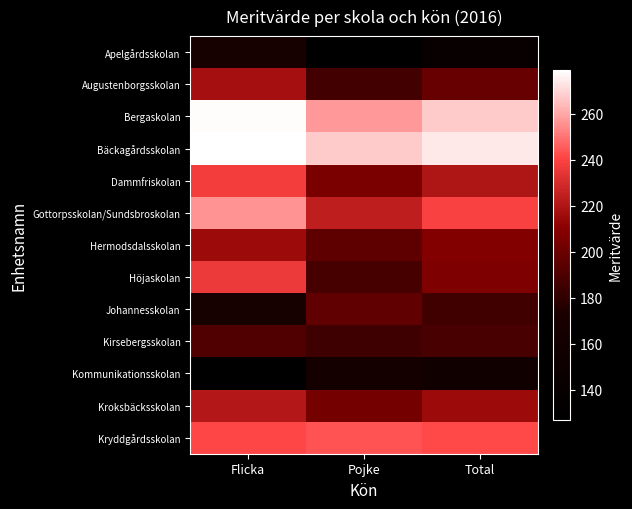

Which label corresponds to the largest value in the chart?

Flicka